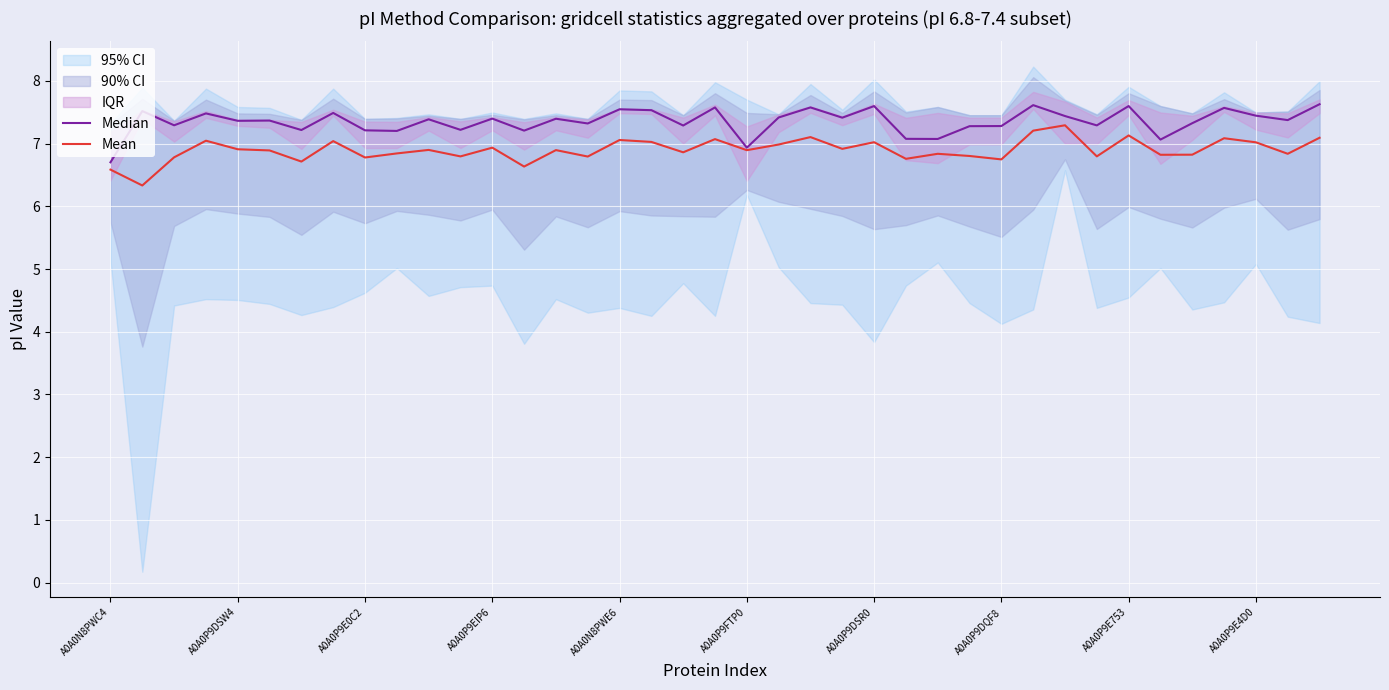

Is it true that Mean equals 7.1 at A0A0N8PWE6?

True